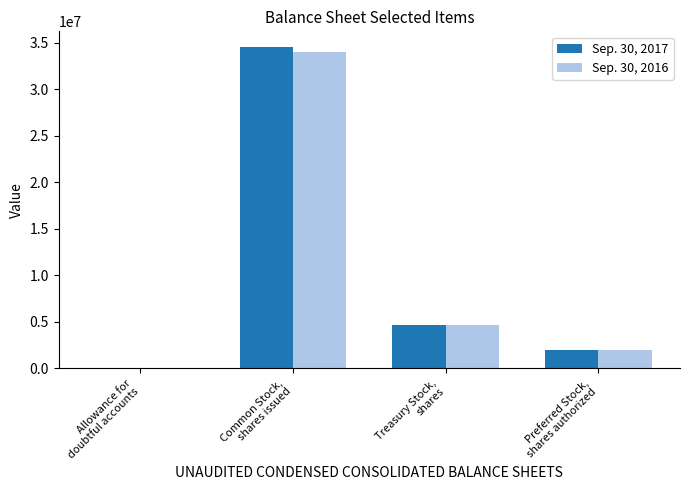

What is the greatest value displayed?

34523273